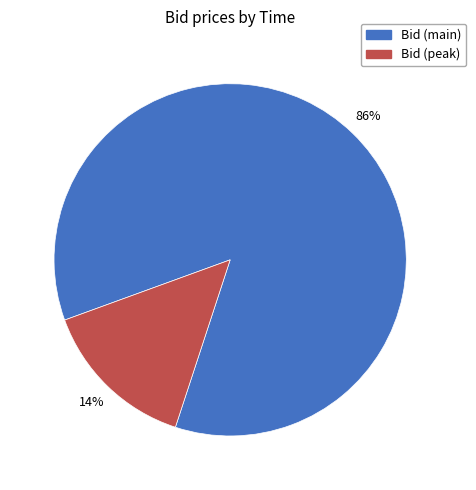

Count the number of slices in the pie.

2